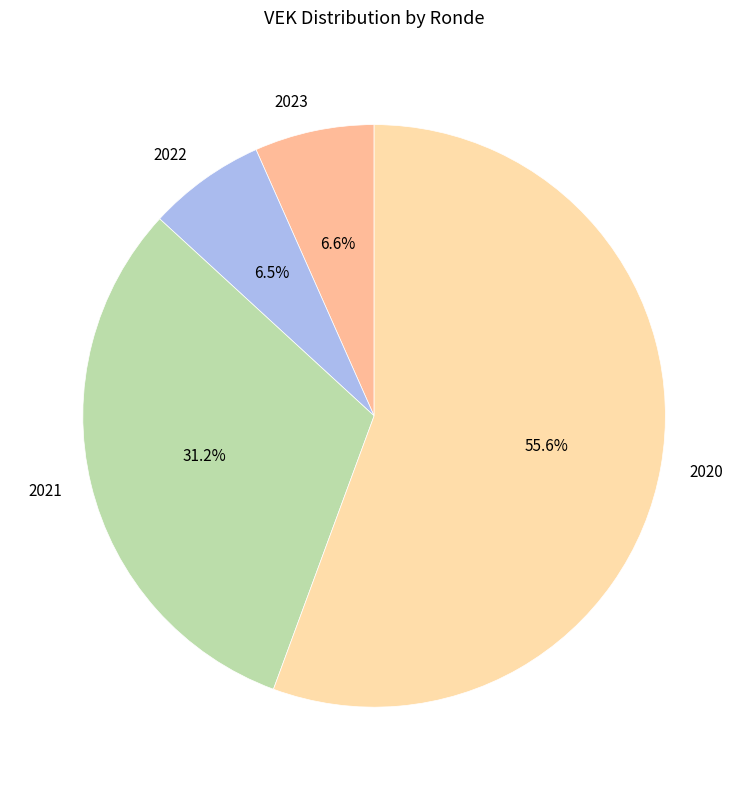

Combined, do 2023 and 2022 account for over 50%?

No